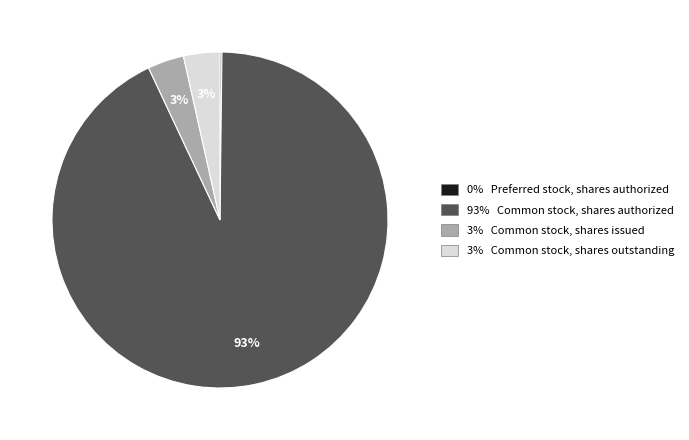

Is there any slice that represents more than half of the pie?

Yes